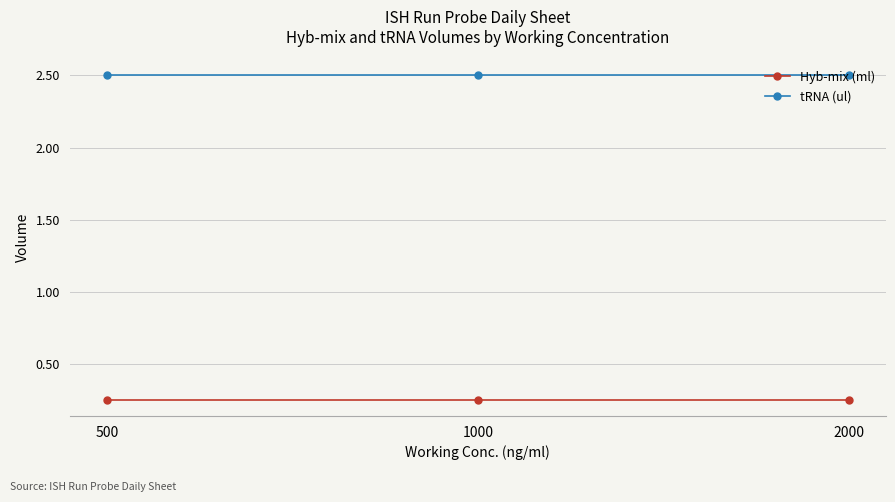

What is the minimum value for tRNA (ul)?

2.5